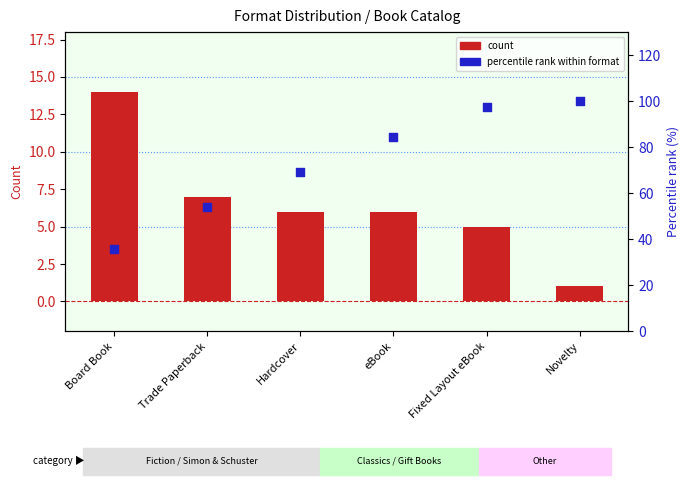

Which series has the largest total across all categories?

percentile rank